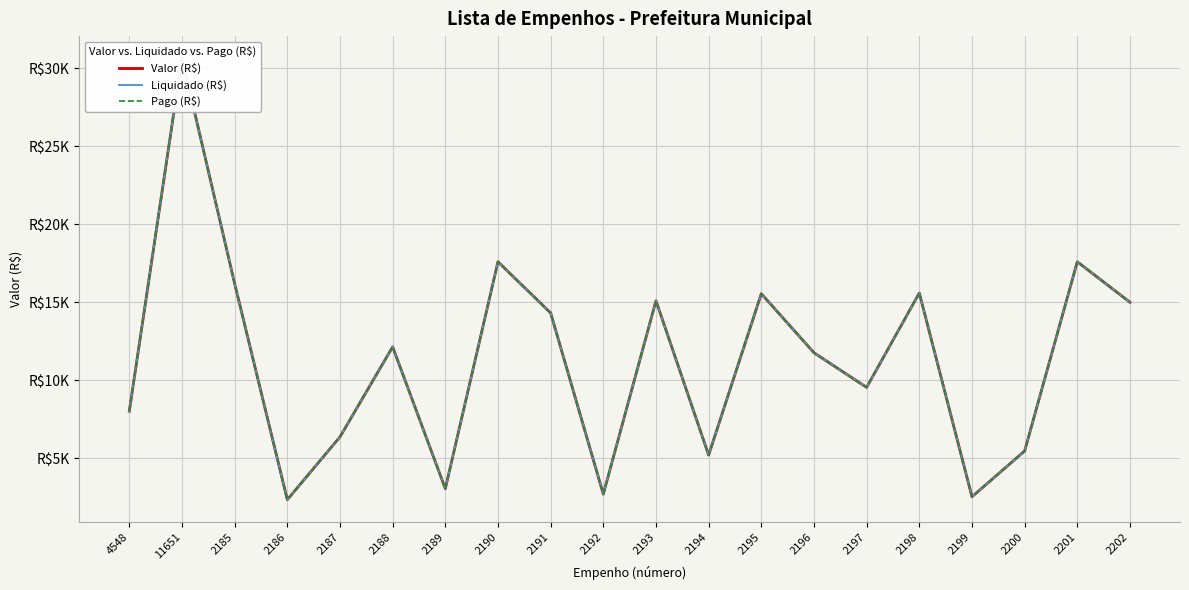

How many lines are shown in the chart?

3